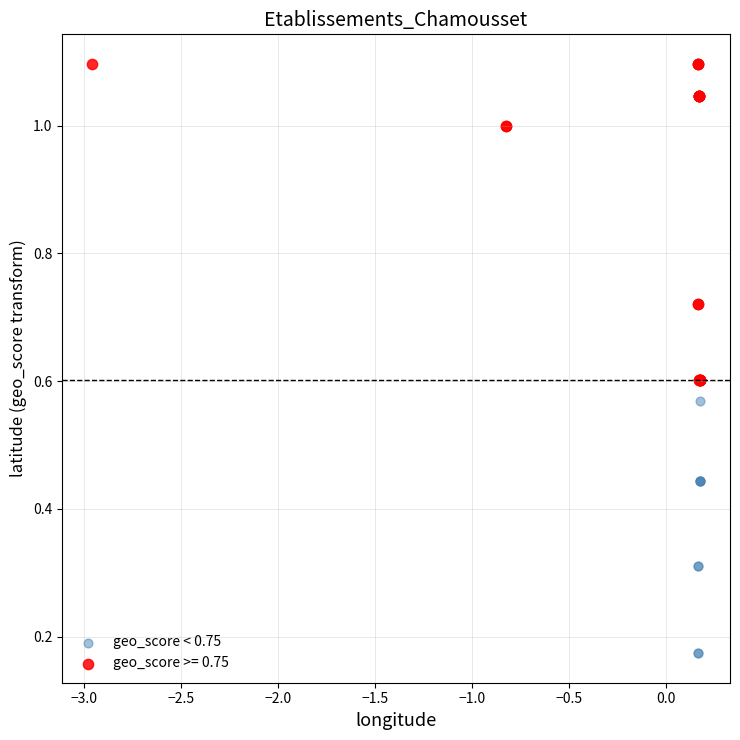

Which series has the largest Y range (max minus min)?

geo_score >= 0.75